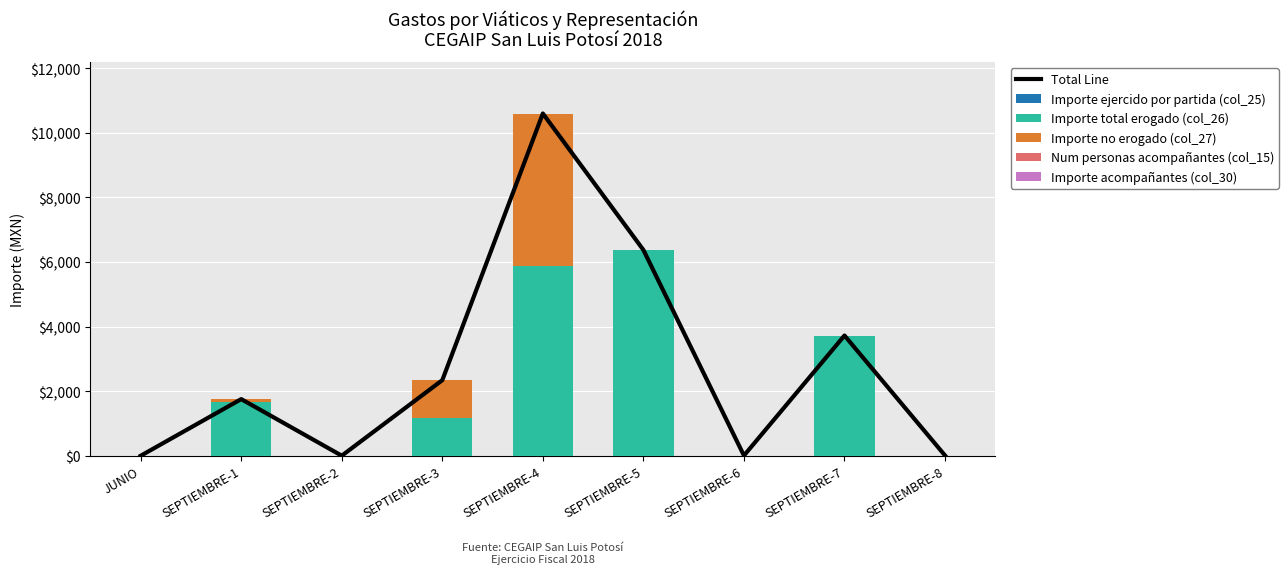

The Num personas acompañantes (col_15) series shows 0.0 at SEPTIEMBRE-7. True or false?

True